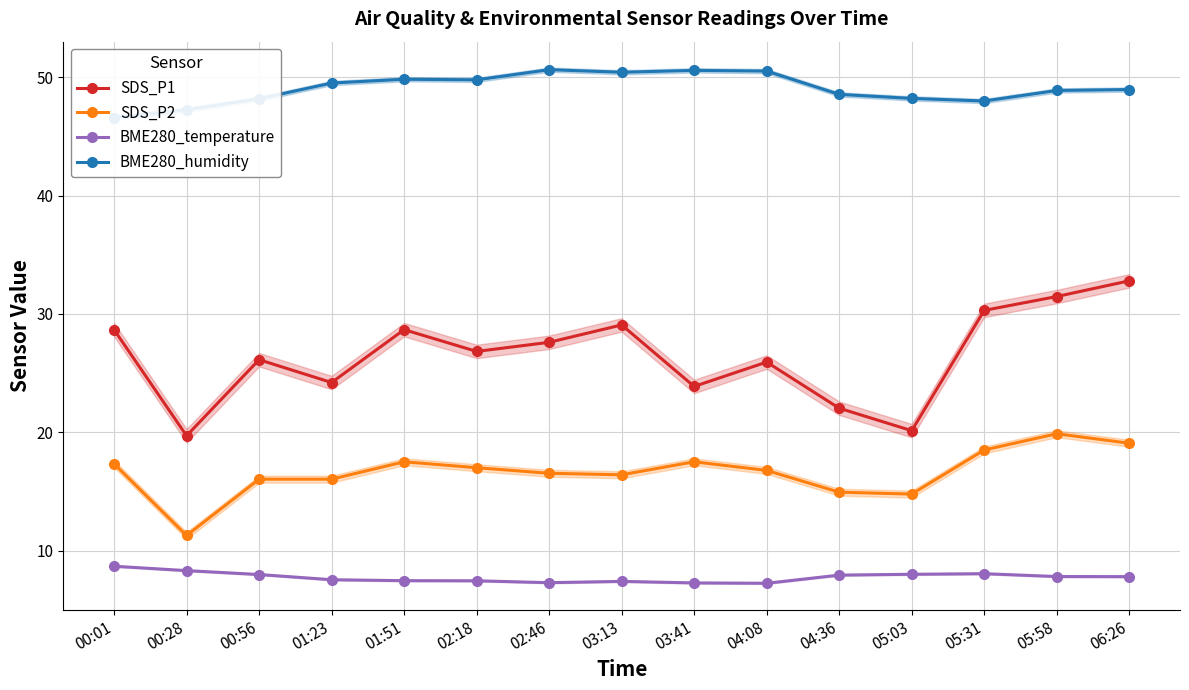

At which category does SDS_P2 reach its first local valley?

00:28